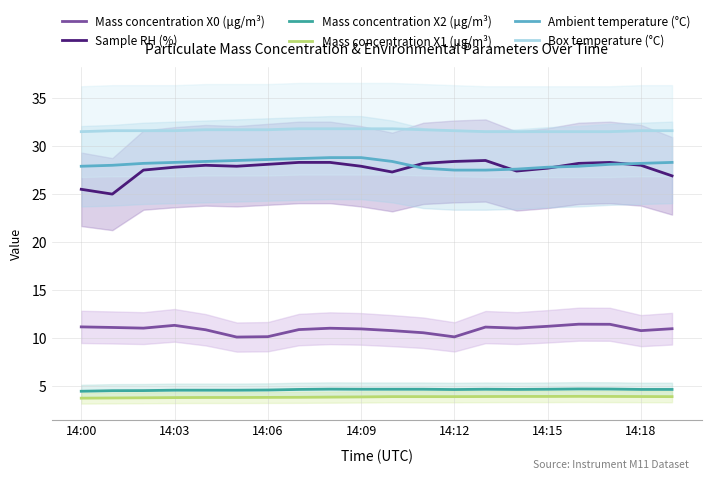

List the series in order of their peak value, lowest first.

Mass concentration X1 (μg/m³), Mass concentration X2 (μg/m³), Mass concentration X0 (μg/m³), Sample RH (%), Ambient temperature (°C), Box temperature (°C)